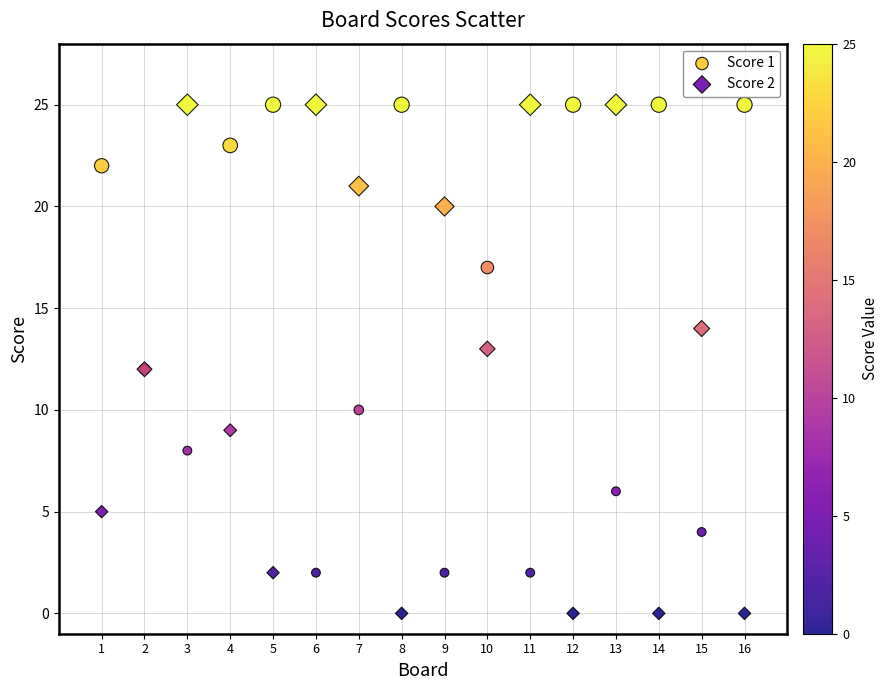

Which series has the widest spread of Y values?

Score 2